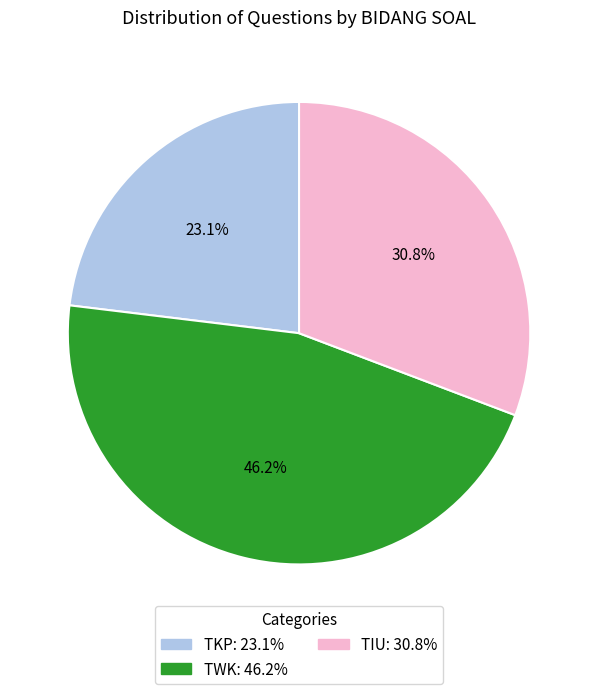

To the nearest percent, what is the combined percentage of TWK and TKP?

69%